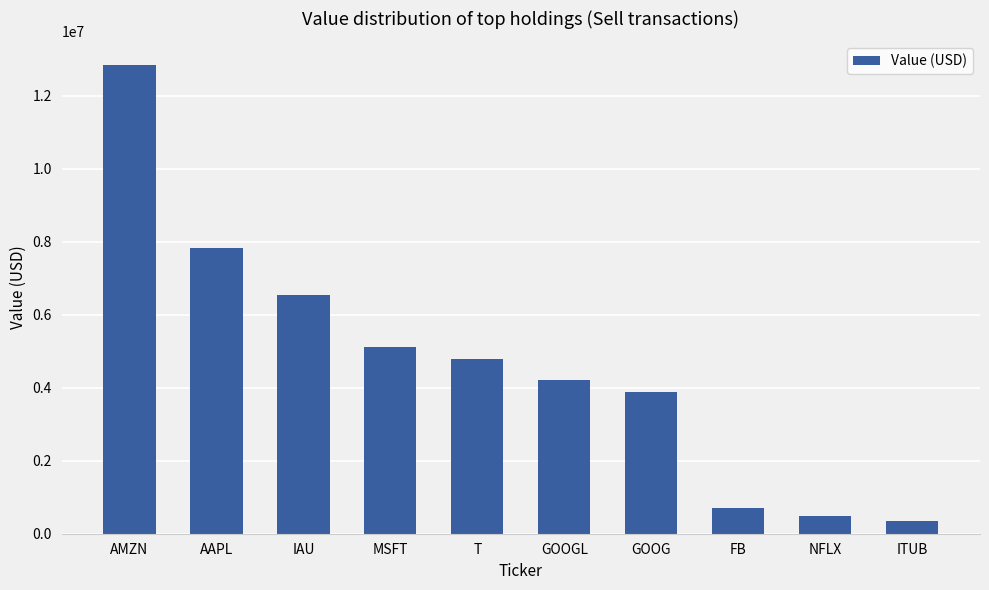

At which label does the data first exceed 4787000?

AMZN